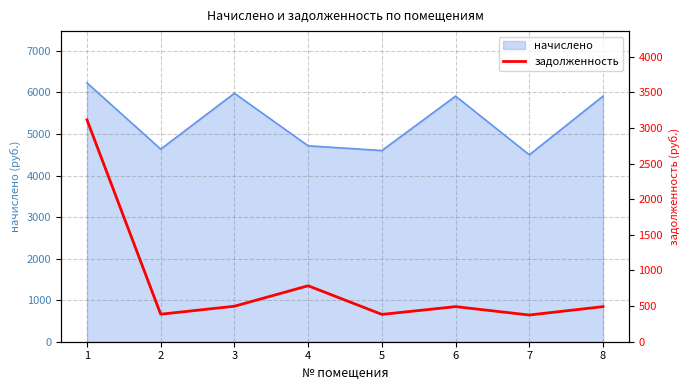

The value of начислено at 1 is 10950.8. True or false?

False